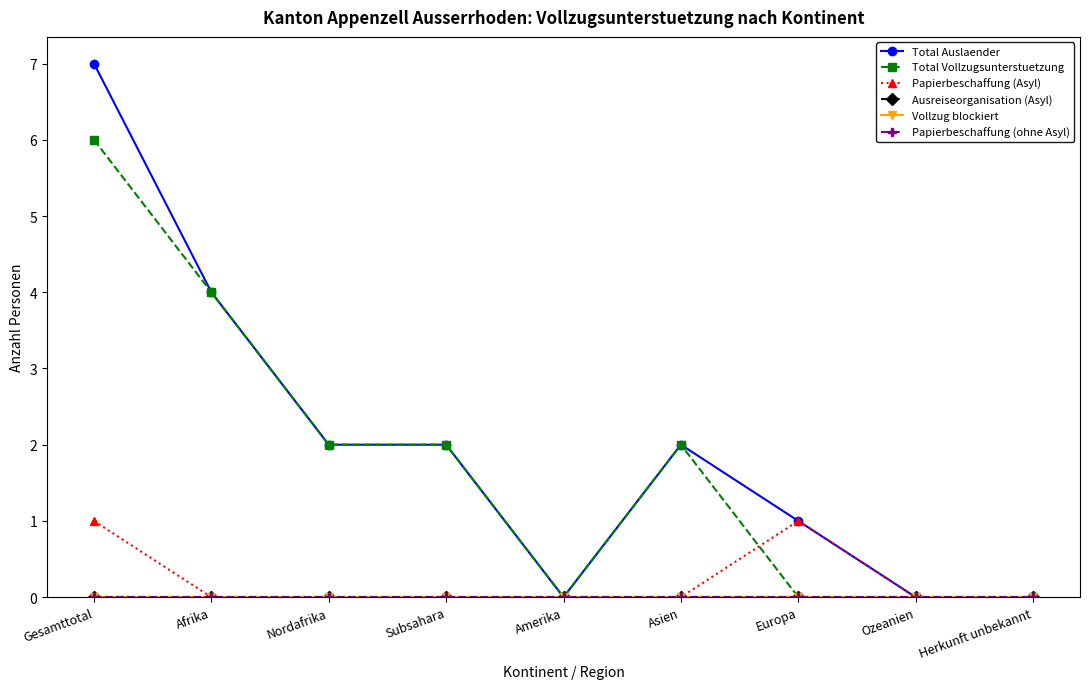

True or false: Papierbeschaffung (ohne Asyl) and Total Vollzugsunterstuetzung cross at least once.

False